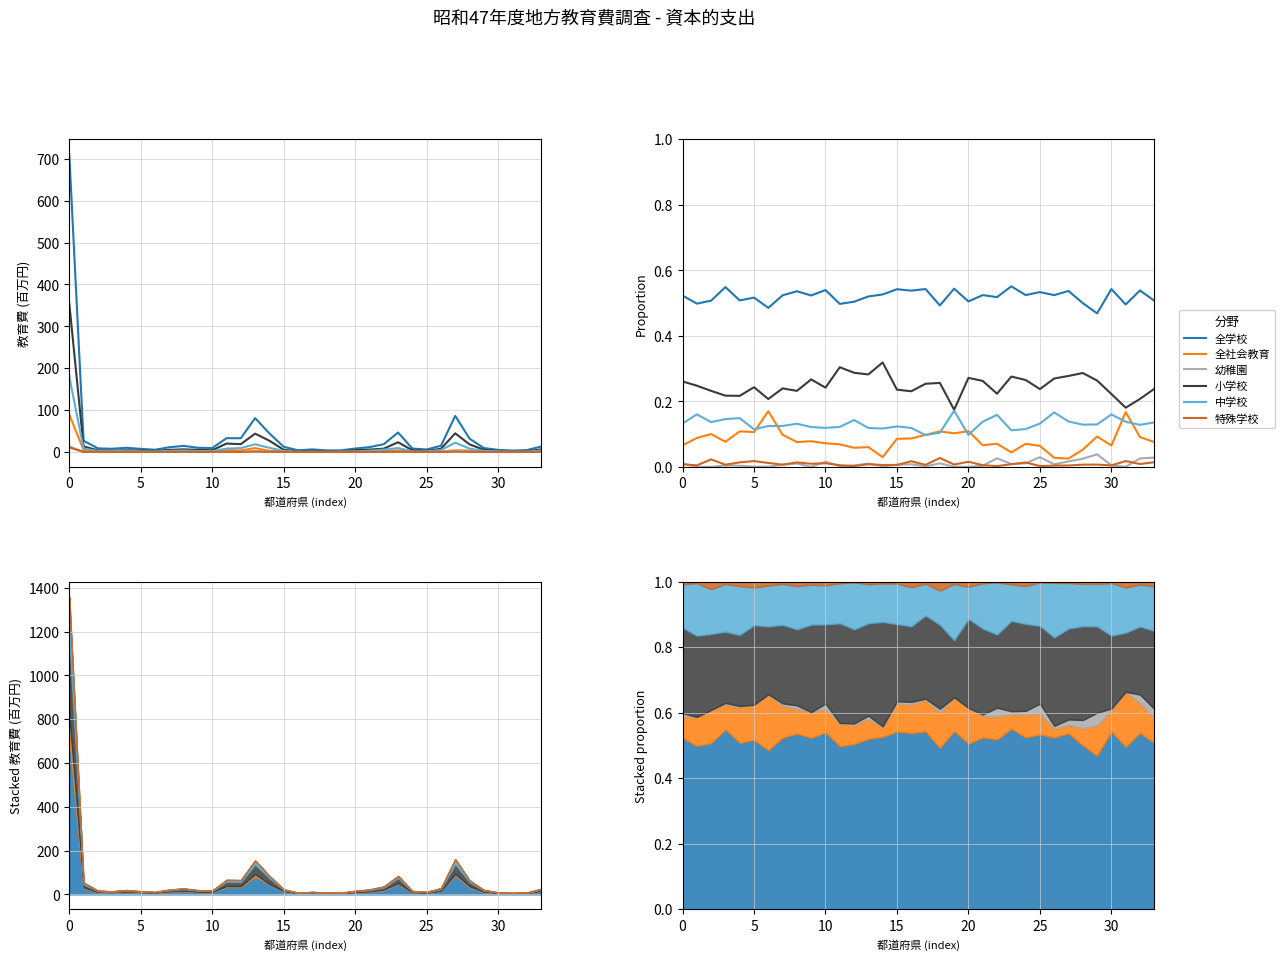

Which series changed the most between 5 and 20?

小学校